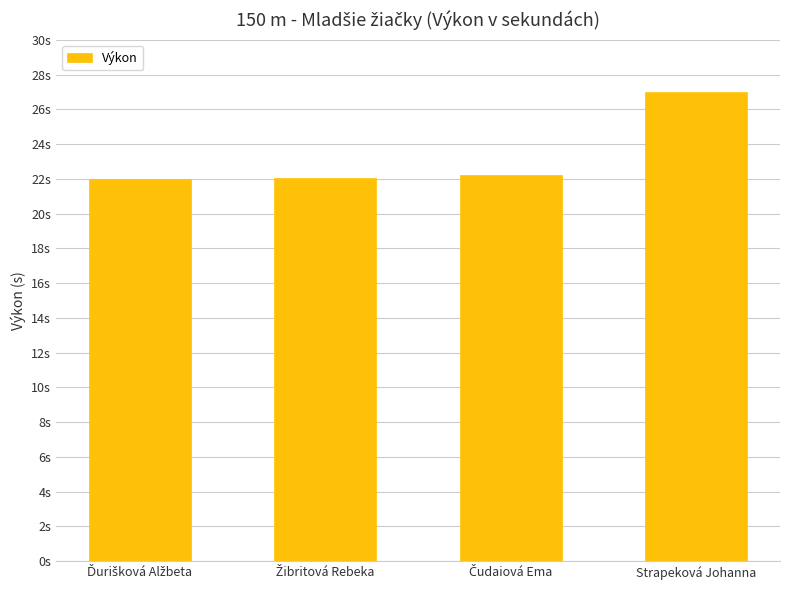

What is the change in value from Ďurišková Alžbeta to Žibritová Rebeka?

+0.1